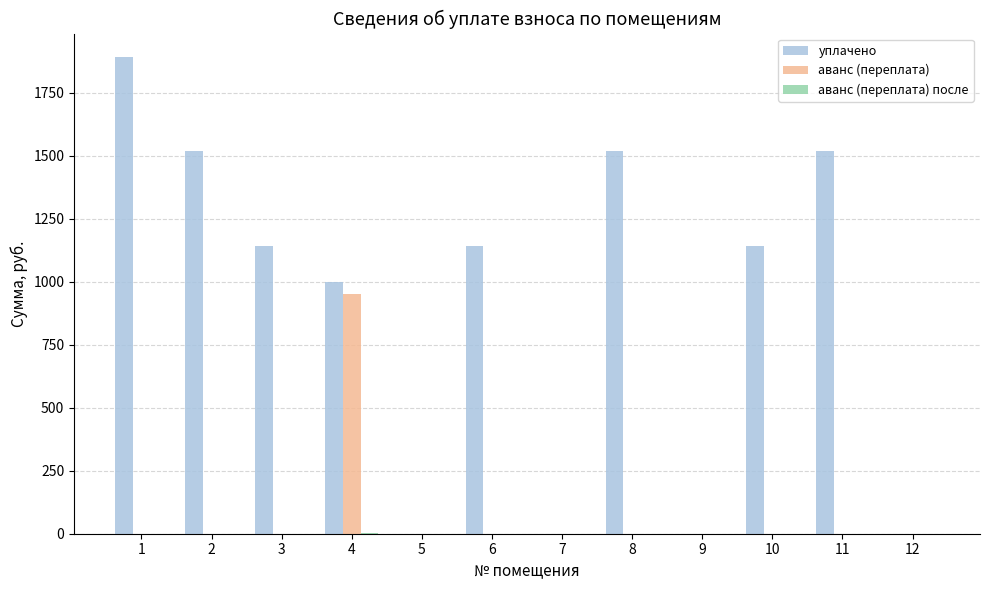

At which category is the sum across all series the highest?

4